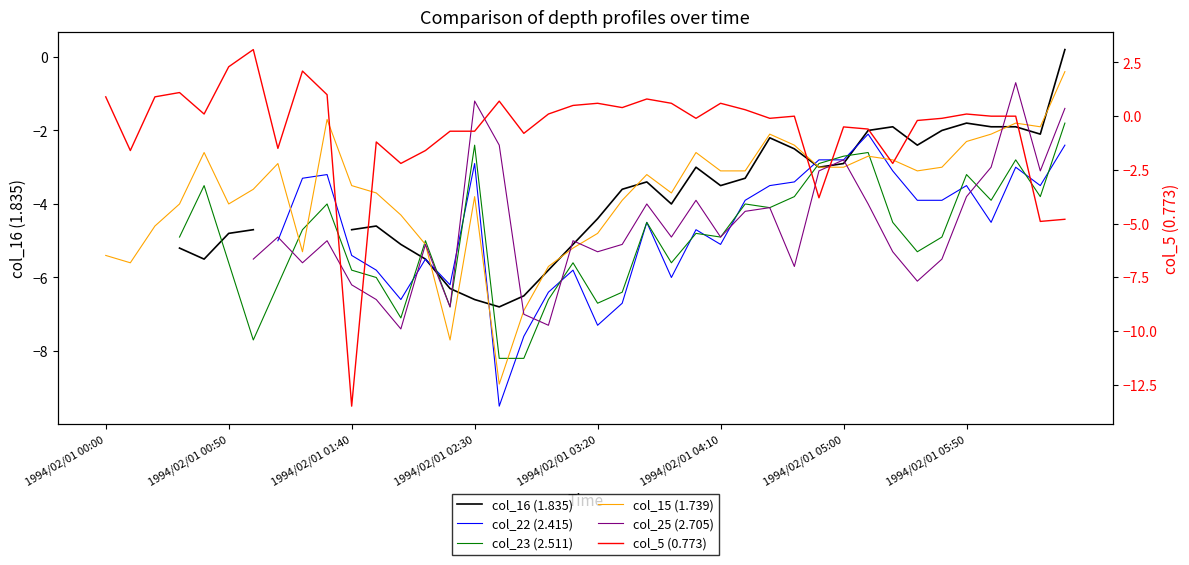

Does the chart display data point markers on the line(s)?

No